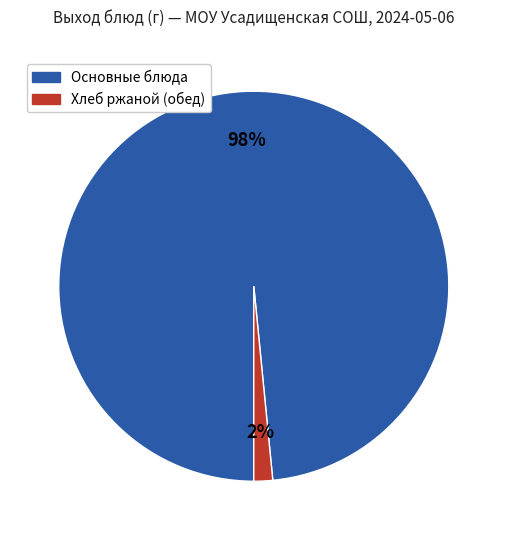

Does any single category account for the majority?

Yes